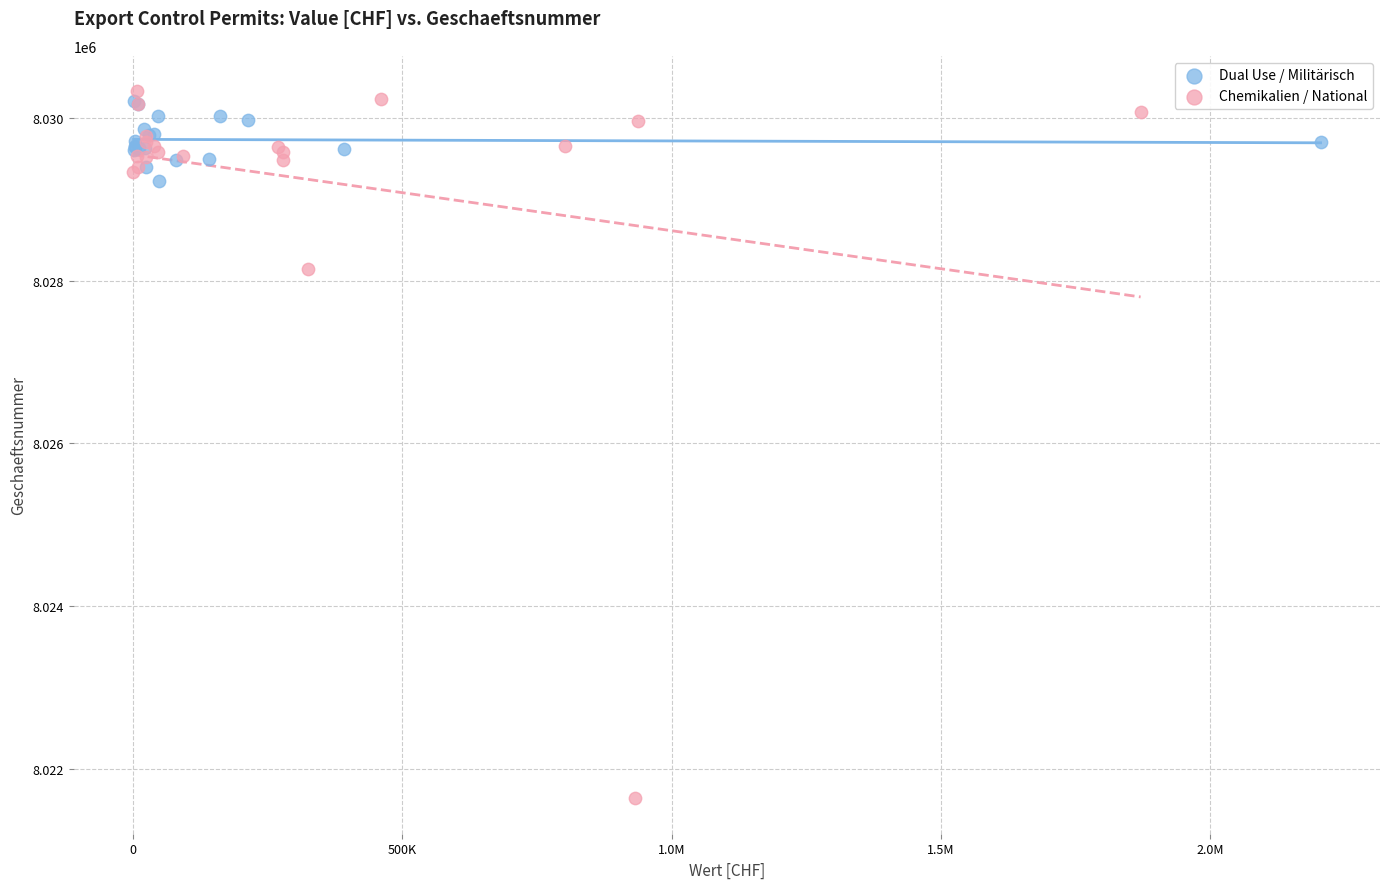

Which series contains the lowest Y value?

Chemikalien / National